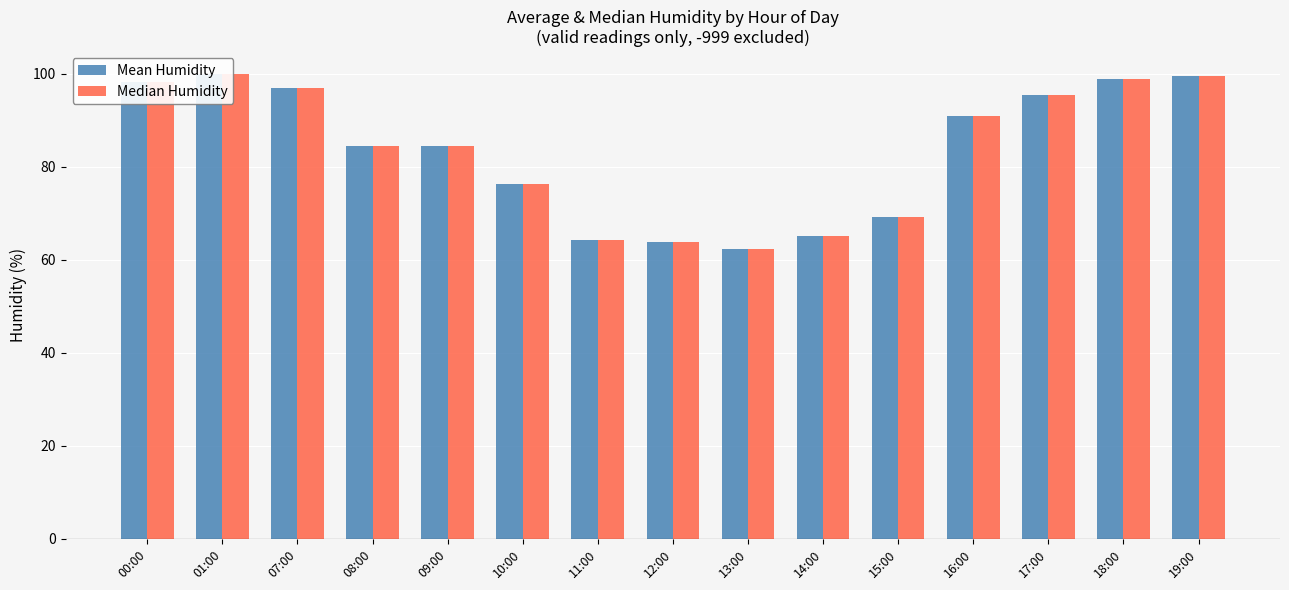

Which series has the largest total across all categories?

Mean Humidity